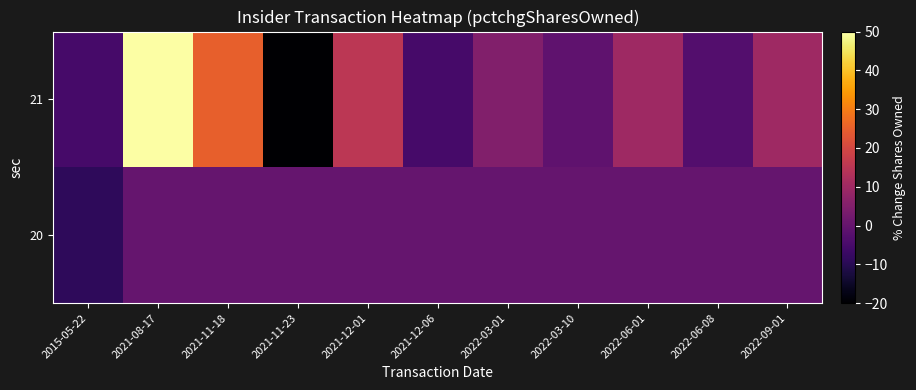

What is the difference between the highest and lowest values at 2021-11-23?

20